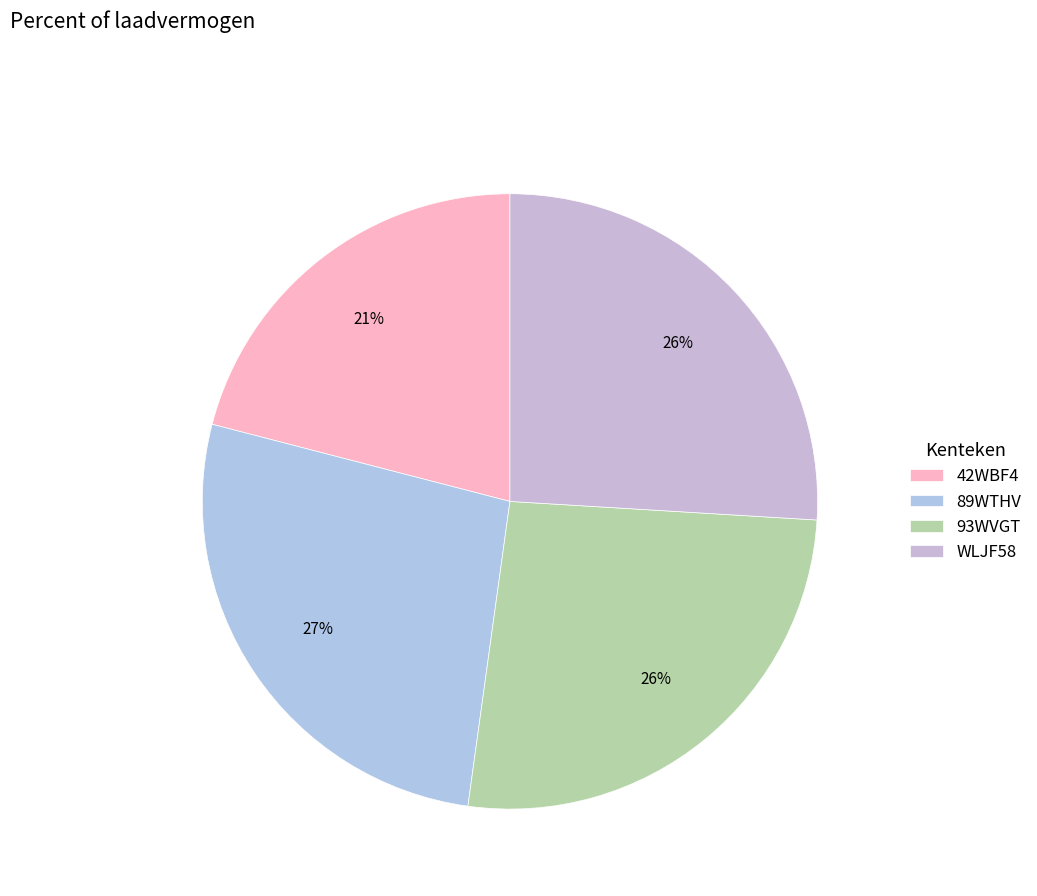

Is 93WVGT the majority of the pie?

No